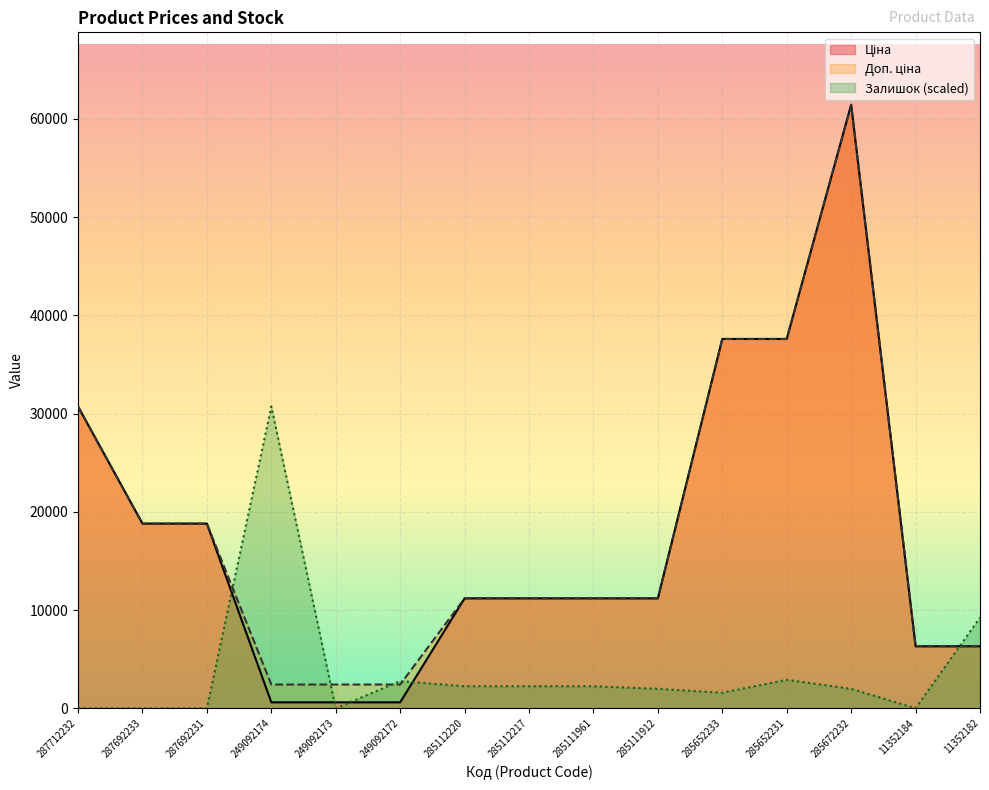

What is the value of the Залишок point at the 12th from the left?

2900.3